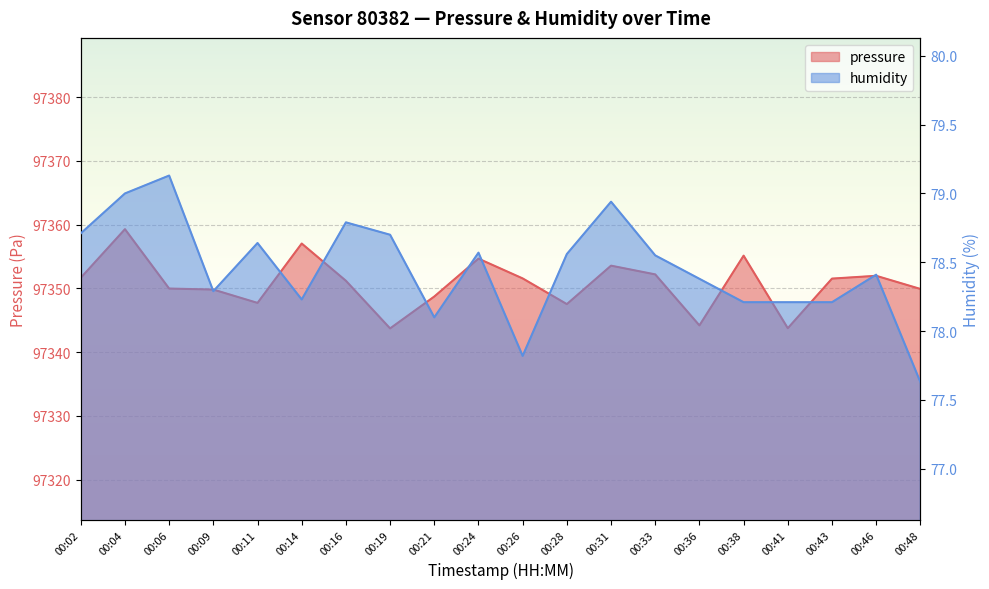

True or false: pressure and humidity intersect in this chart.

False